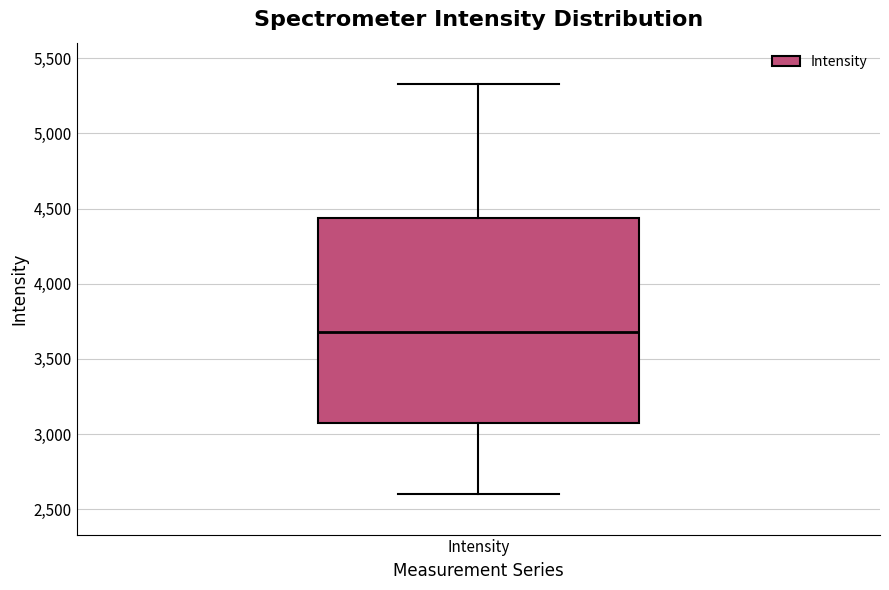

Transcribe this box plot: give where the median line is, the range the box spans, and where the two whiskers end, as read against the y-axis. The values are not printed on the chart, so give them approximately, as read against the axis.

median 3700, box 3100 to 4450, whiskers 2600 to 5350